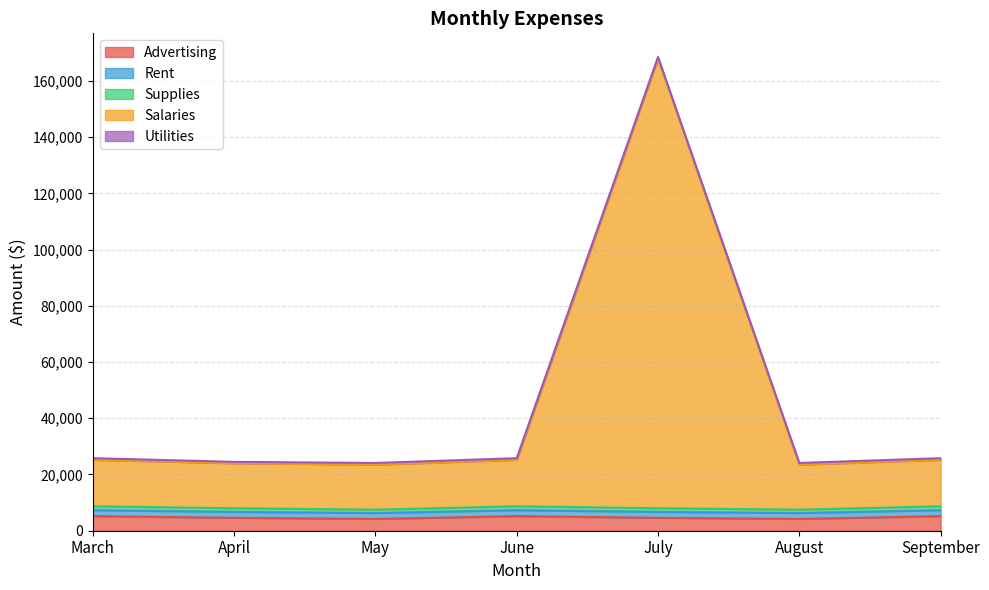

Between June and April, which is larger?

June